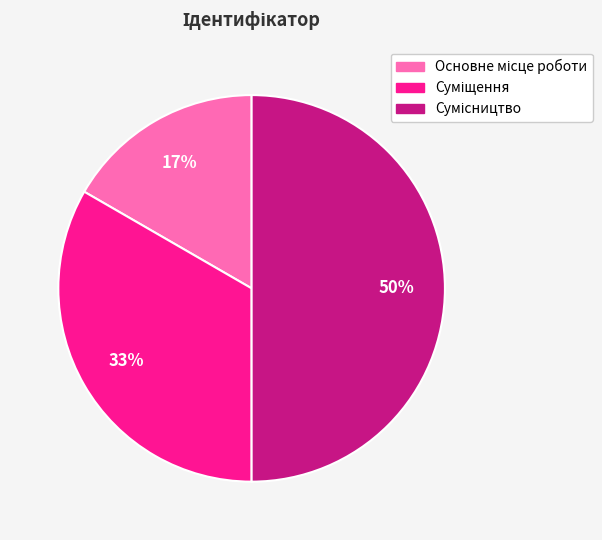

To the nearest percent, what is the difference between the largest and smallest slice percentages?

33%